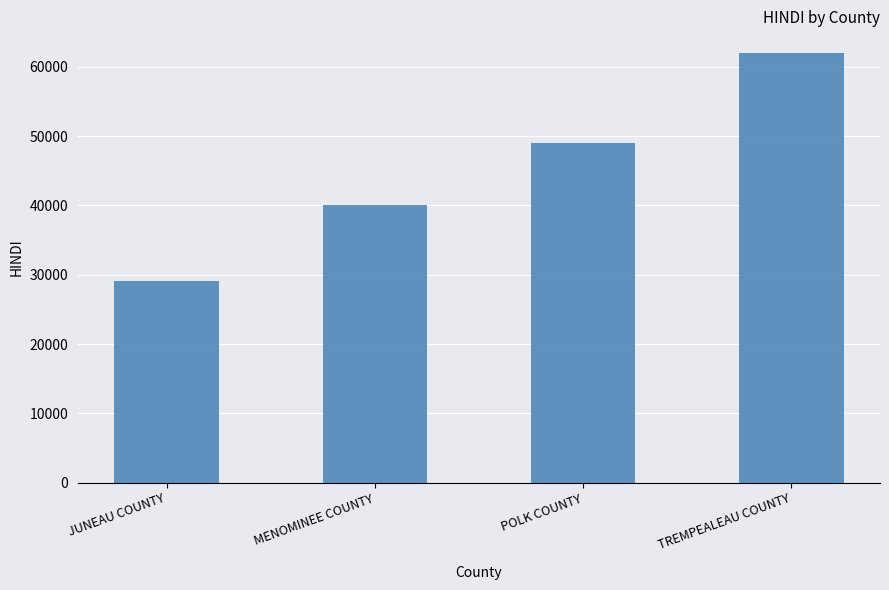

True or false: the data shows 27373 at MENOMINEE COUNTY.

False